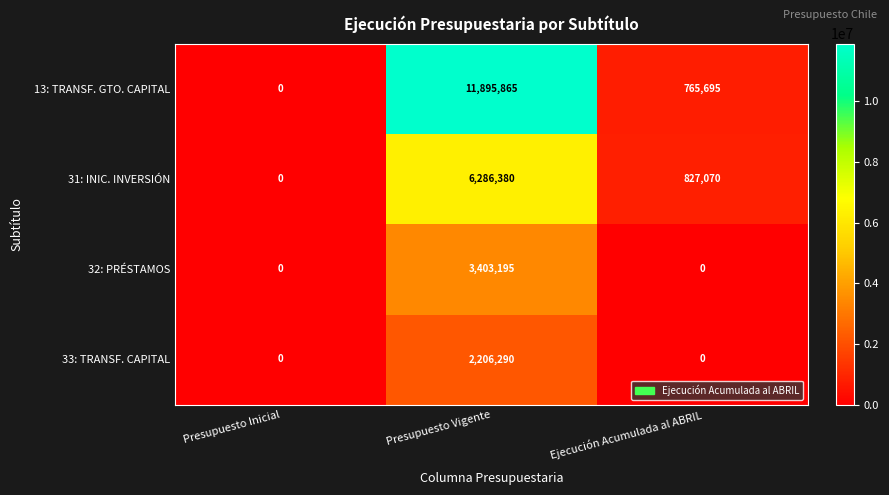

List the series in order of their peak value, highest first.

13: TRANSF. GTO. CAPITAL, 31: INIC. INVERSIÓN, 32: PRÉSTAMOS, 33: TRANSF. CAPITAL